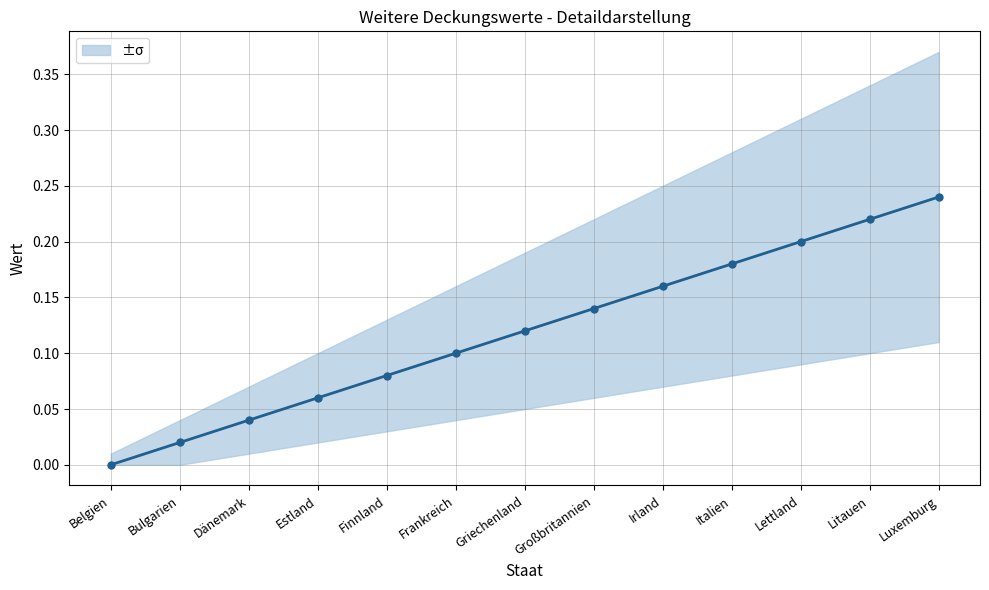

Where is the data nearest to the value 0?

Belgien